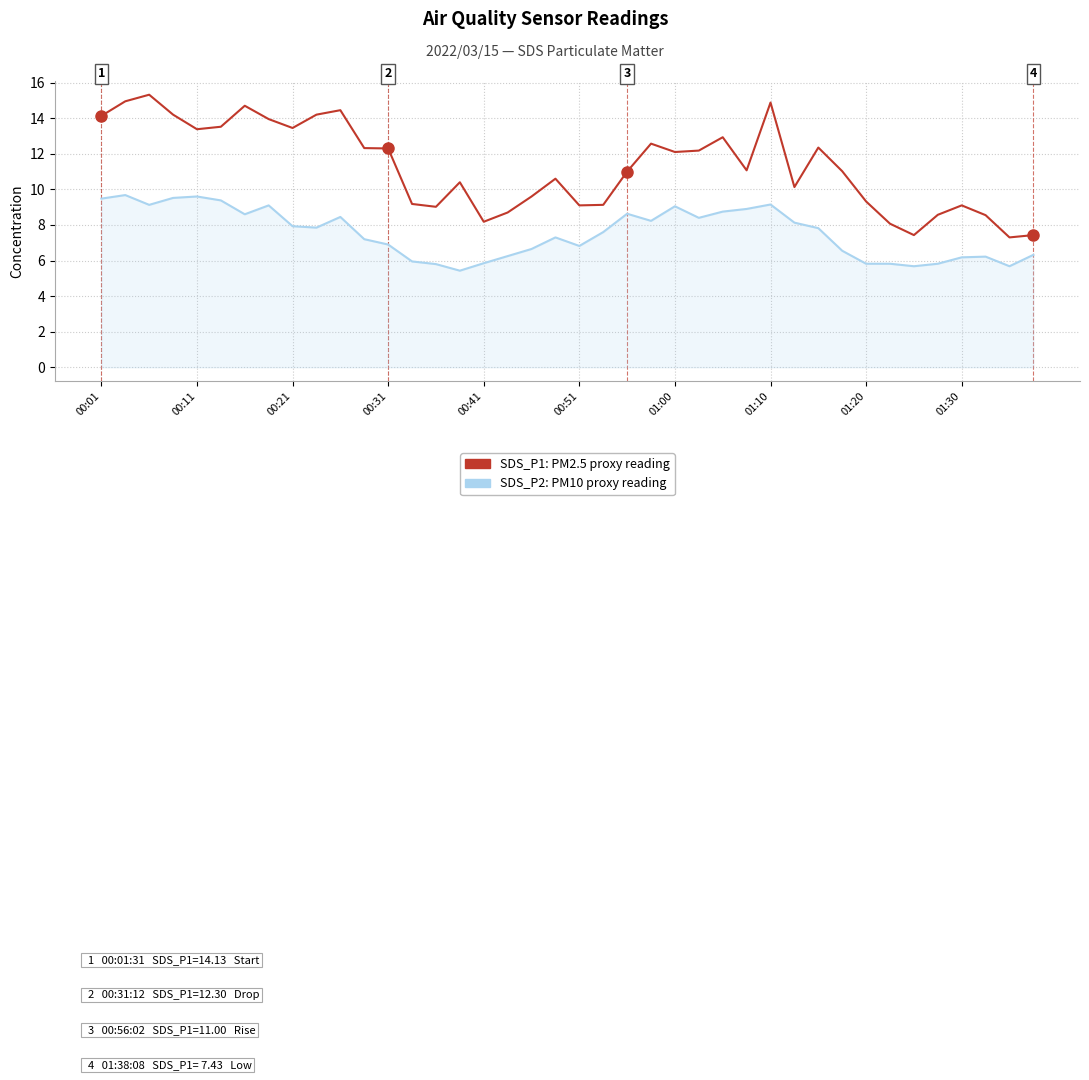

What is the greatest value displayed?

15.3